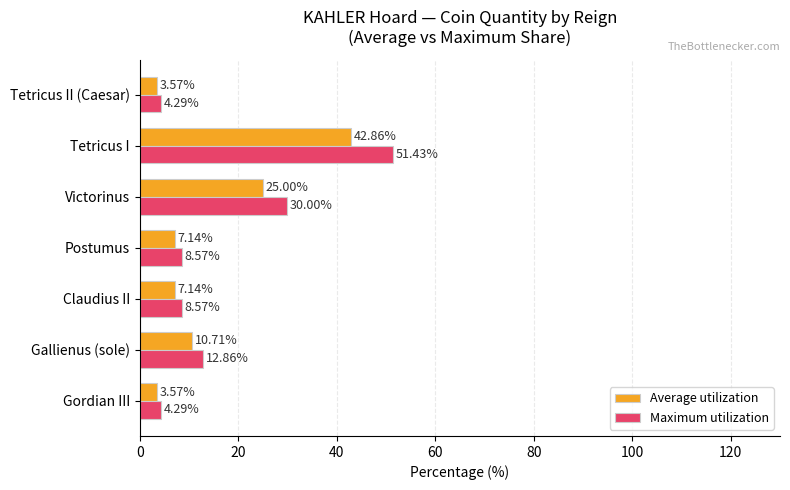

Rank the series by their average value, from highest to lowest.

Maximum utilization, Average utilization